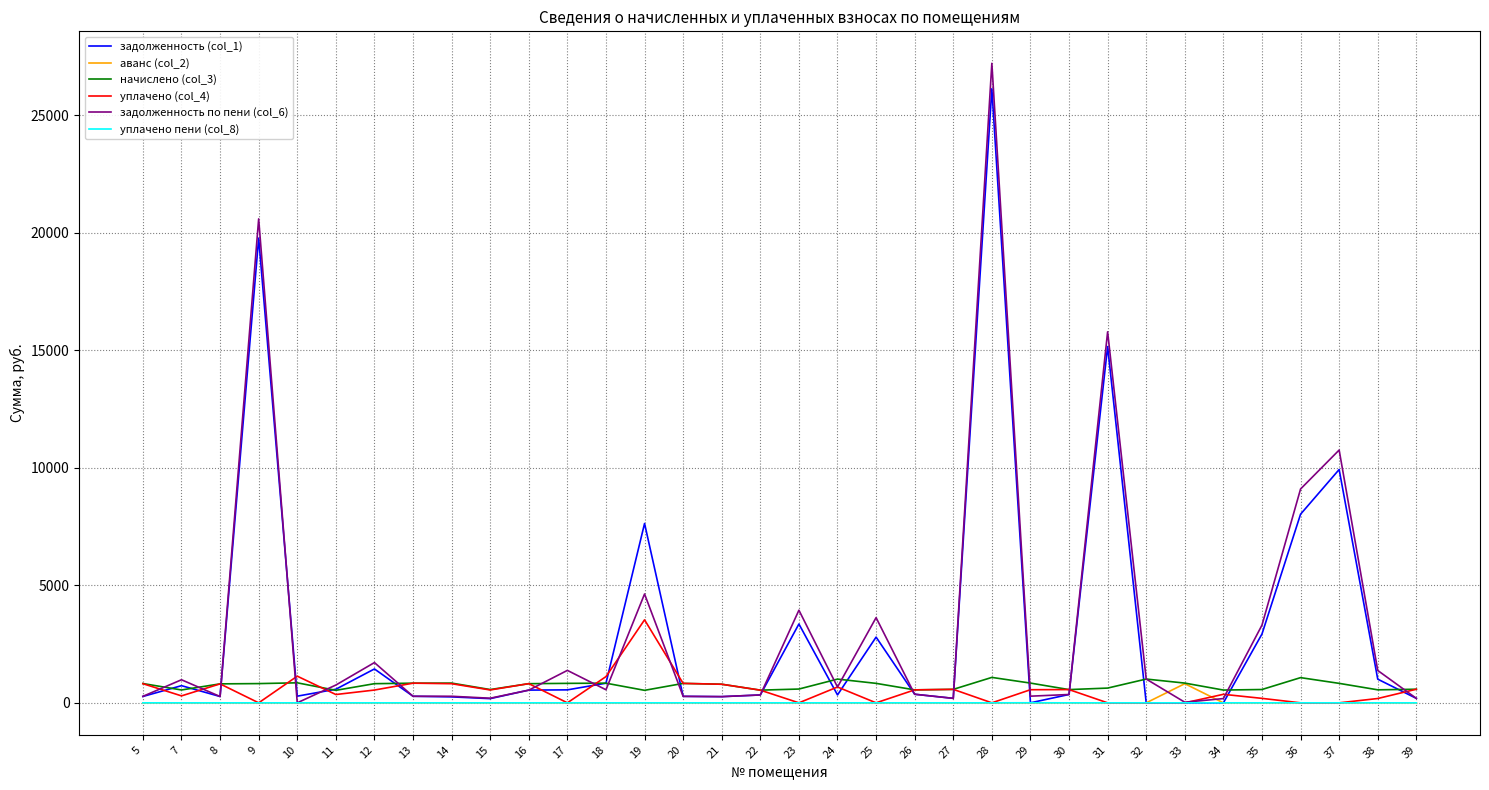

Which series has the largest range (max minus min)?

задолженность по пени (col_6)